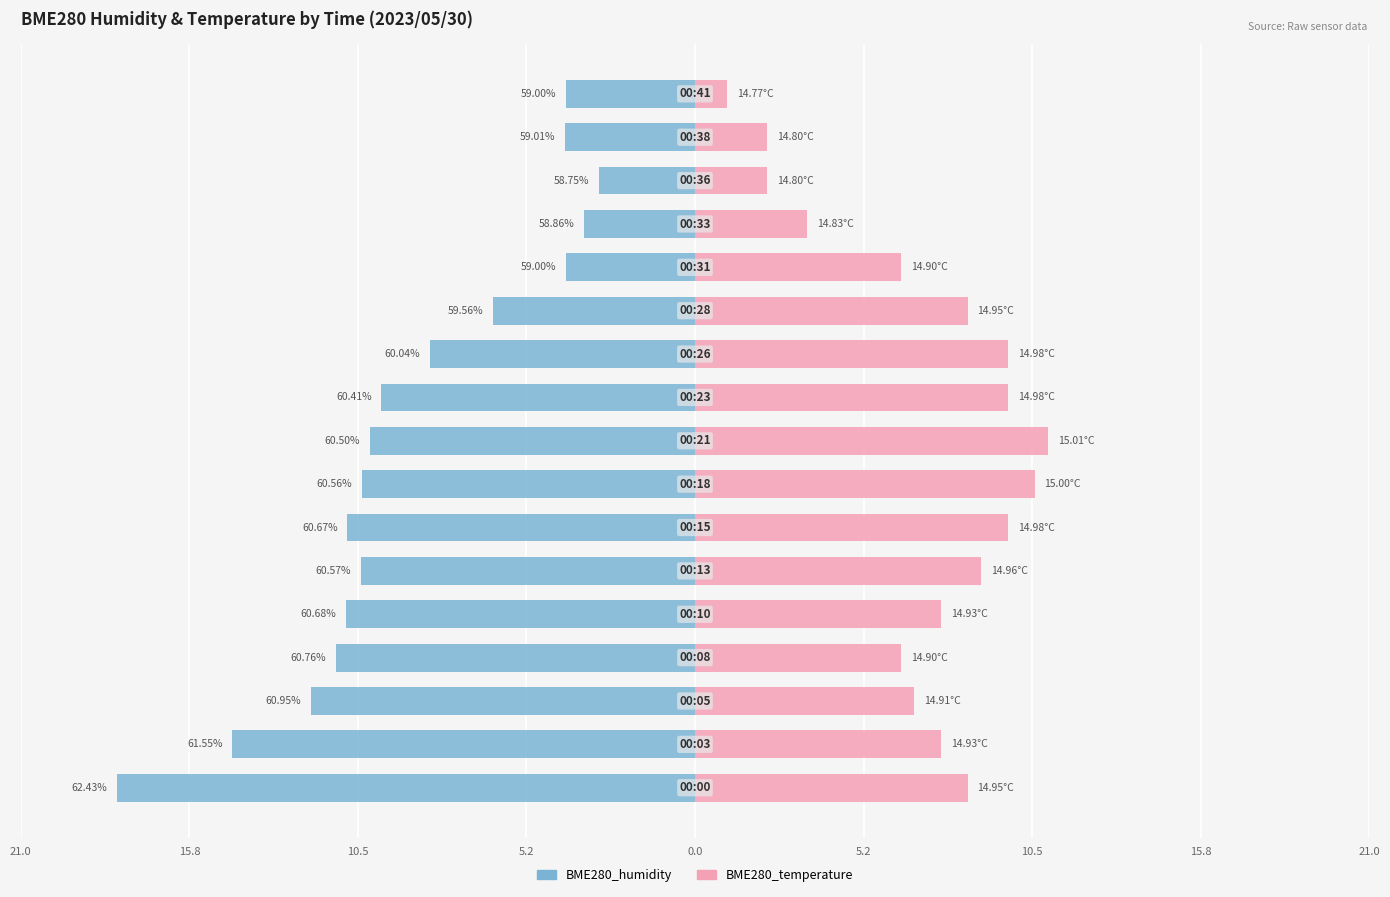

Which has a higher value, 13 or 5.2?

13